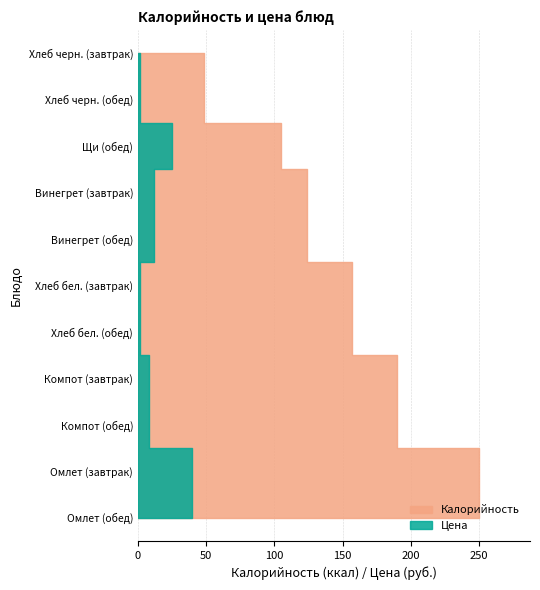

Reading left to right, transcribe all the data shown in this chart.

Калорийность: Винегрет (завтрак)=124.0	Омлет (завтрак)=250.0	Компот (завтрак)=190.0	Хлеб бел. (завтрак)=157.0	Хлеб черн. (завтрак)=48.5	Щи (обед)=105.0	Винегрет (обед)=124.0	Омлет (обед)=250.0	Компот (обед)=190.0	Хлеб бел. (обед)=157.0	Хлеб черн. (обед)=48.5
Цена: Винегрет (завтрак)=12.0	Омлет (завтрак)=39.4	Компот (завтрак)=8.1	Хлеб бел. (завтрак)=1.4	Хлеб черн. (завтрак)=1.4	Щи (обед)=24.9	Винегрет (обед)=12.0	Омлет (обед)=39.4	Компот (обед)=8.1	Хлеб бел. (обед)=1.4	Хлеб черн. (обед)=1.4